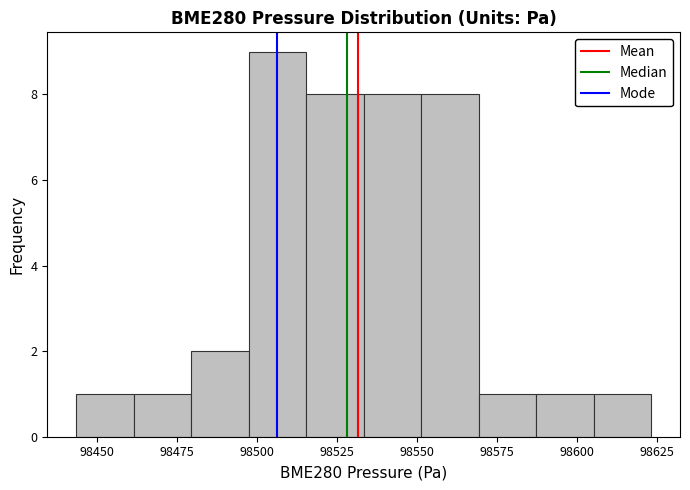

Around what value on the x-axis is the tallest bar? Give the approximate position of its centre, as read against the axis.

98505